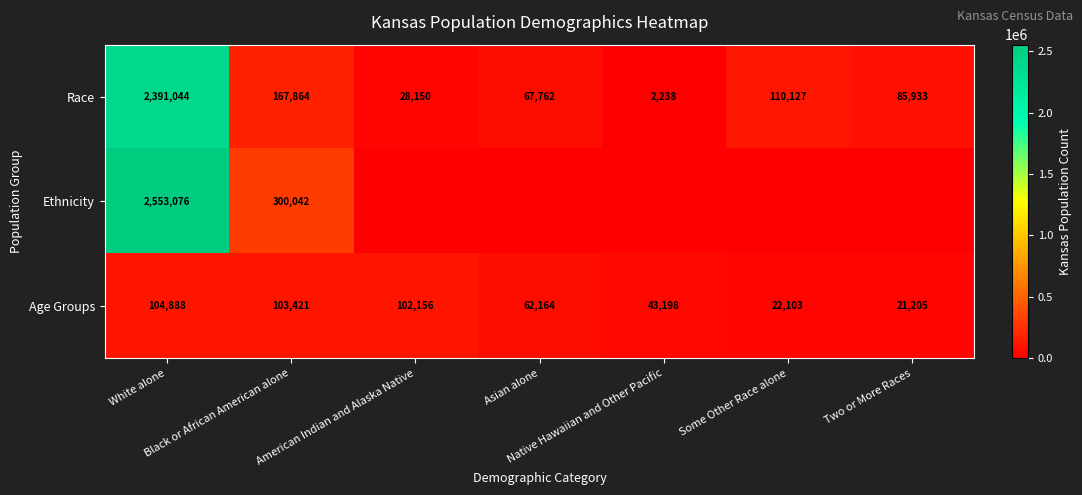

What is the maximum value for Age Groups?

104888